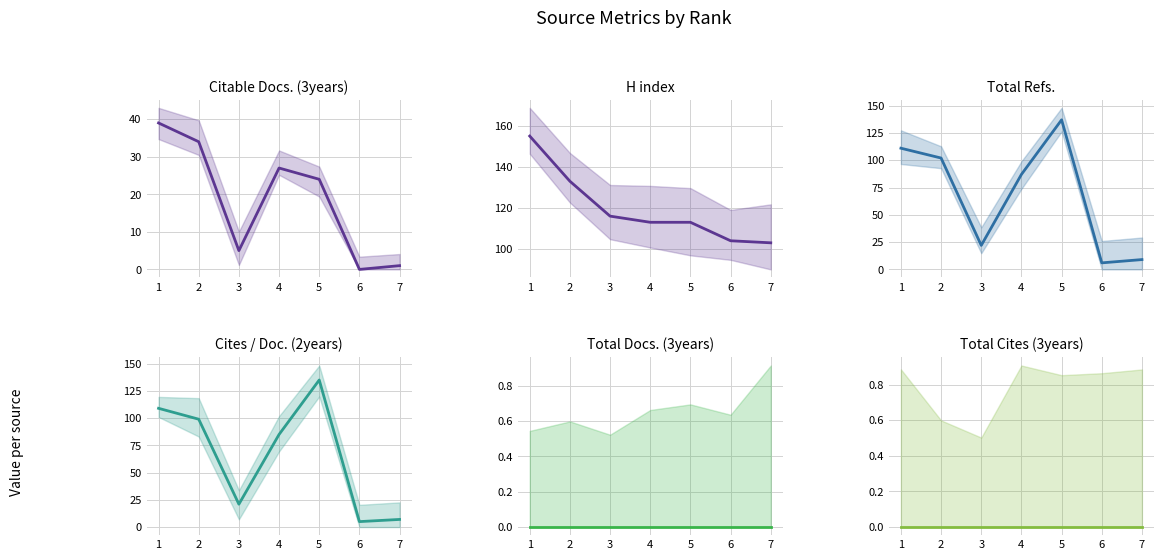

Where is the first local maximum for Citable Docs. (3years)?

4